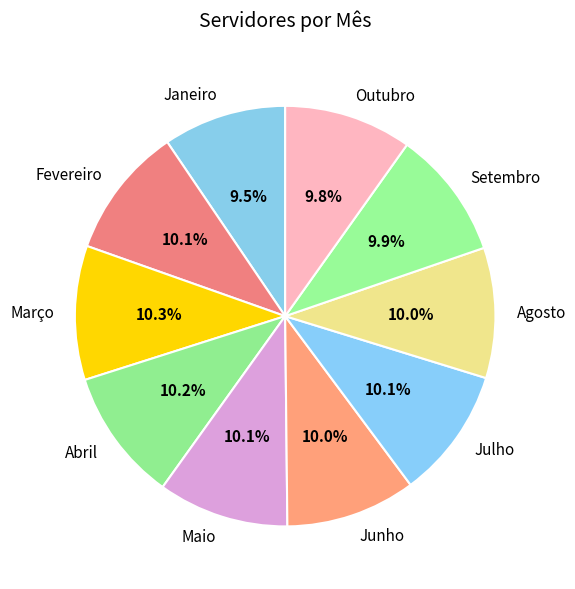

Approximately how many times larger is the value at Março compared to Agosto?

1.0